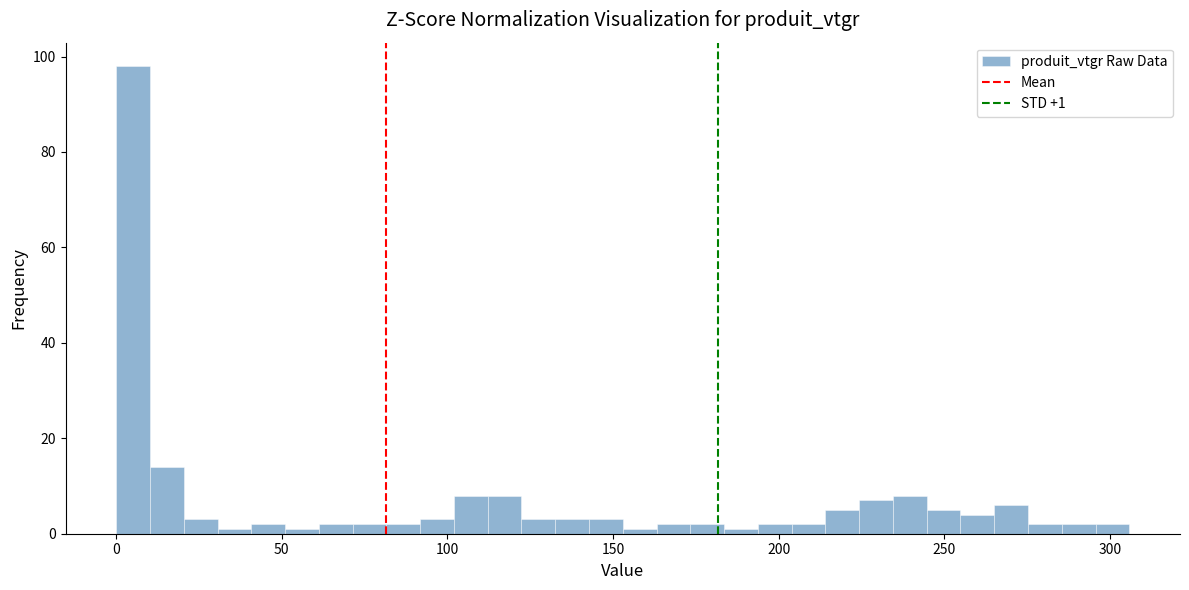

Read against the x-axis, roughly where is the centre of the tallest bar?

5